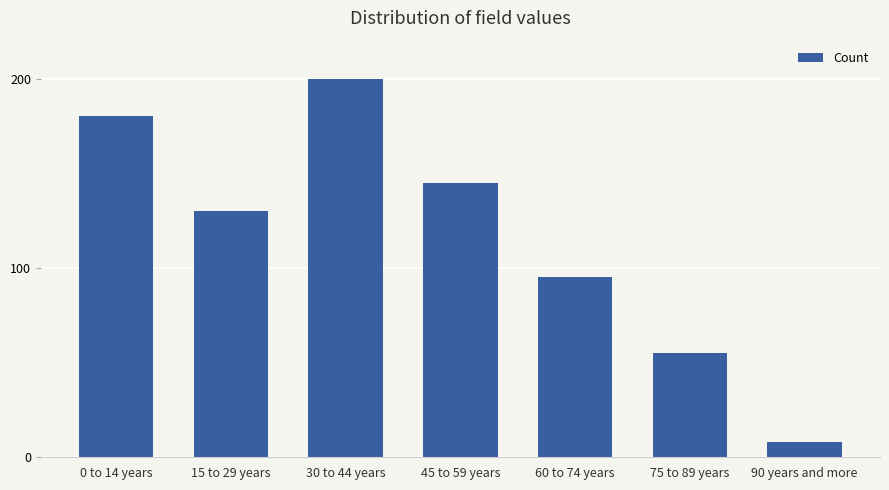

Between 15 to 29 years and 60 to 74 years, which is larger?

15 to 29 years